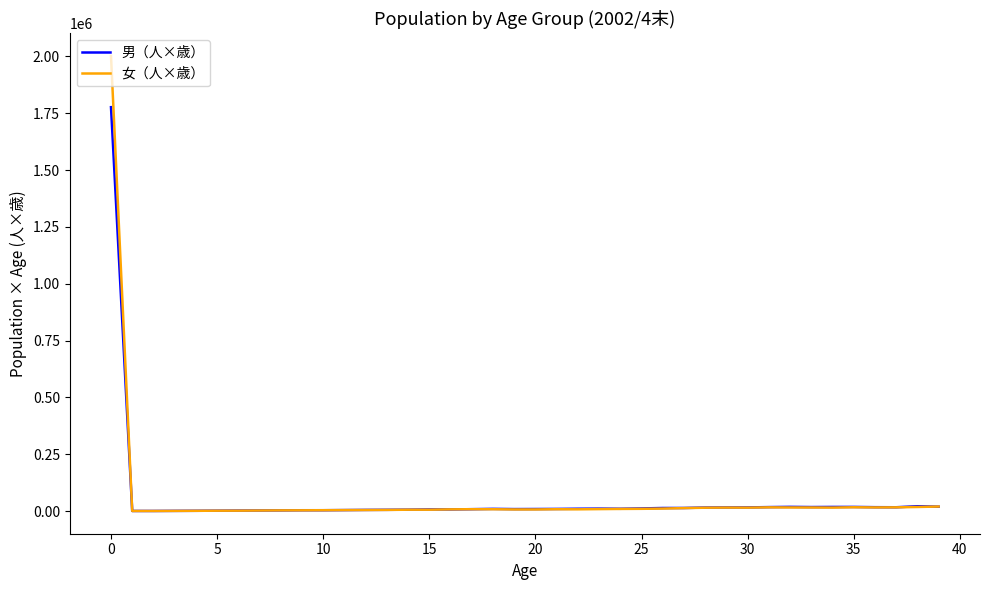

What is the maximum value for 男（人×歳）?

1776971